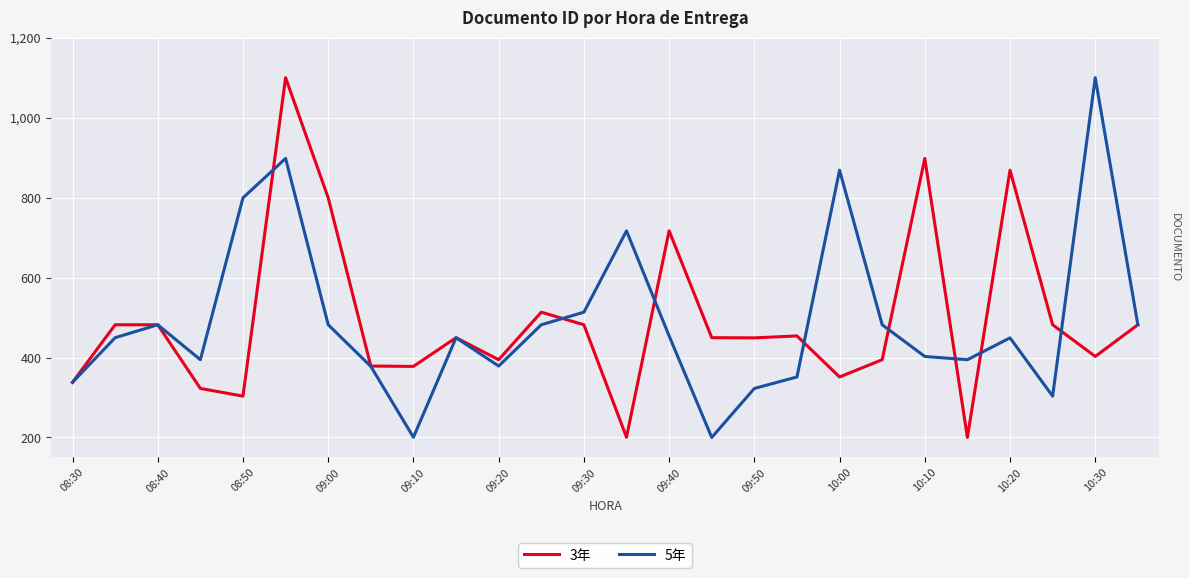

What is the lowest value of the 5年 series?

200.0